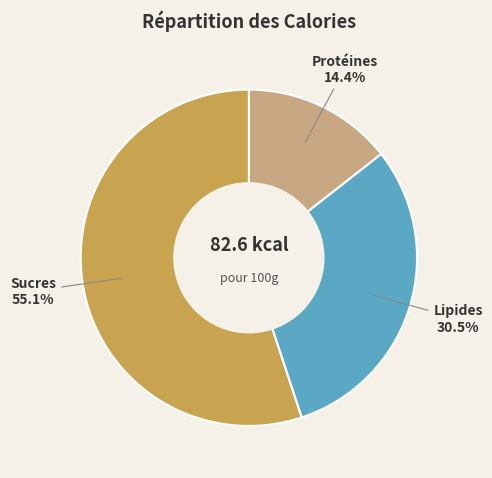

Does any single category account for the majority?

Yes